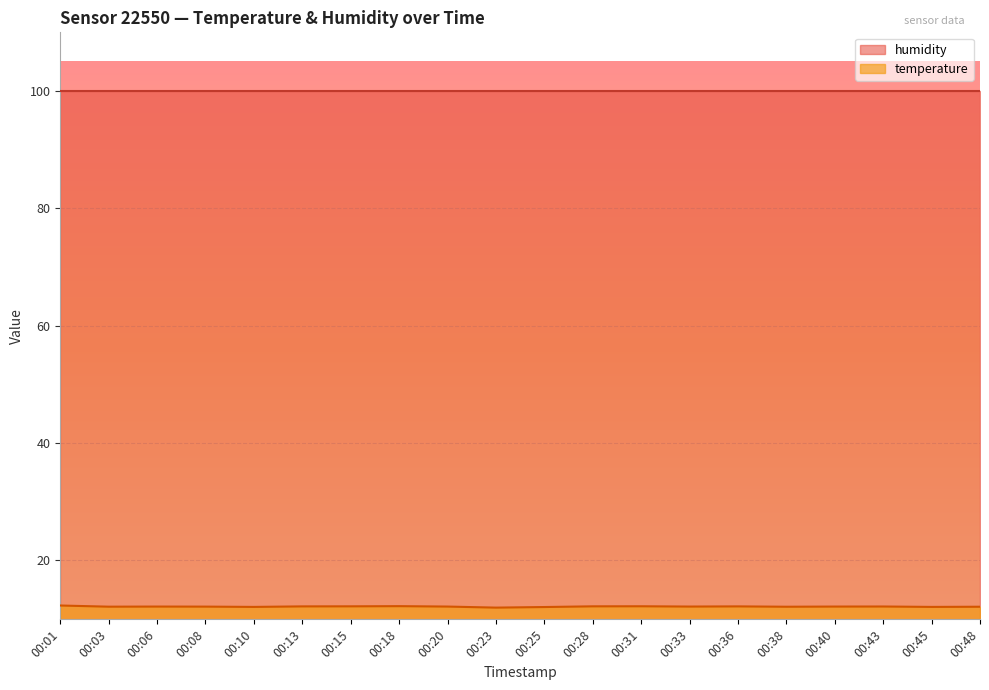

Rank the series by their maximum value, from highest to lowest.

humidity, temperature